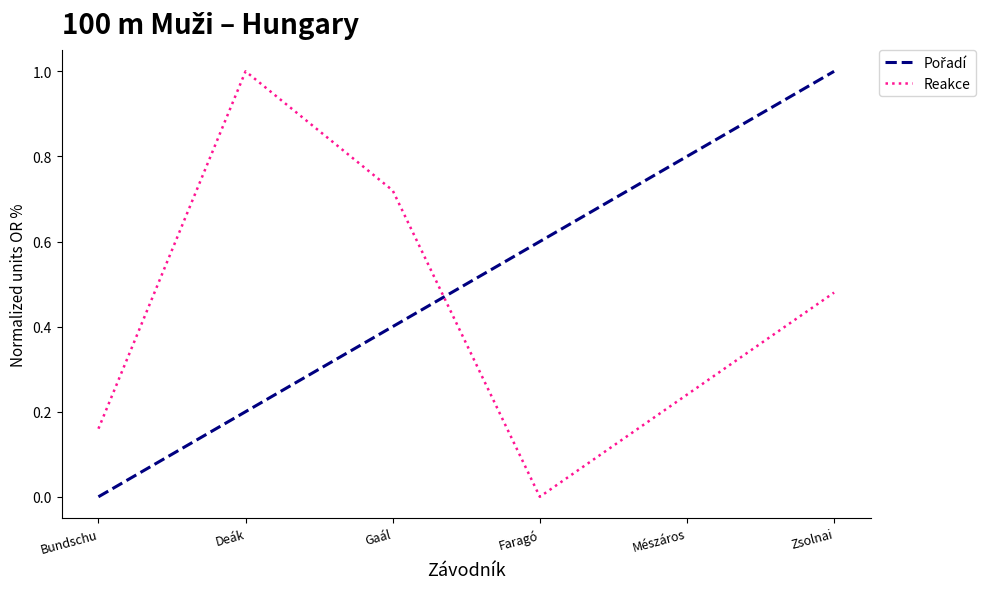

What is the difference between the maximum and minimum values in the Reakce series?

1.0